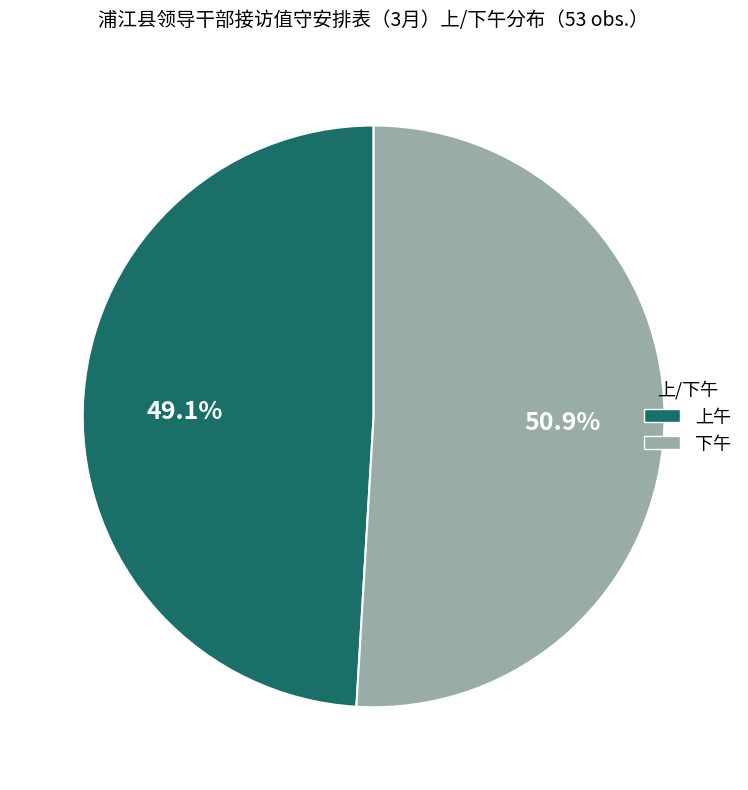

Which slice is the smallest?

上午